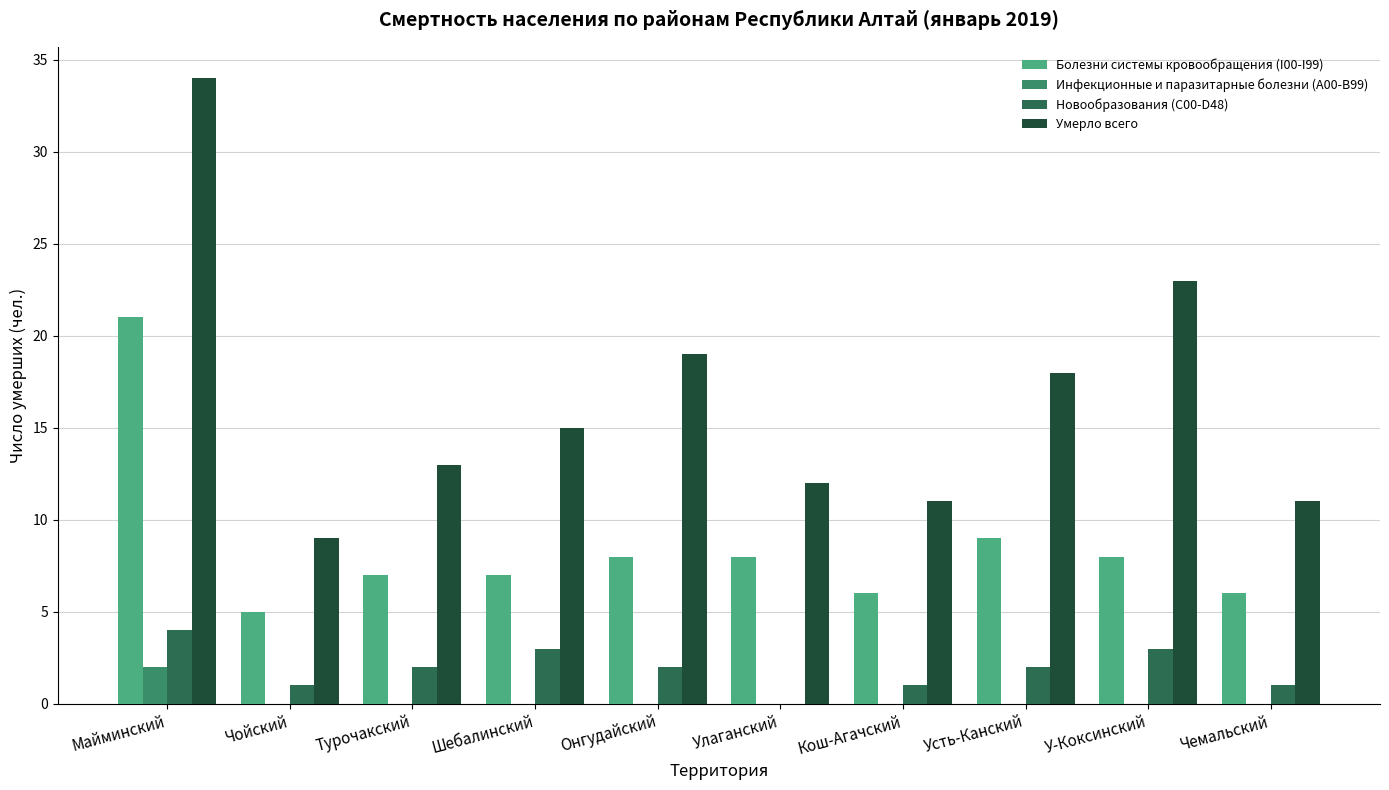

Is the value of Новообразования (C00-D48) at Чойский greater than the value of Инфекционные и паразитарные болезни (A00-B99) at Усть-Канский?

Yes